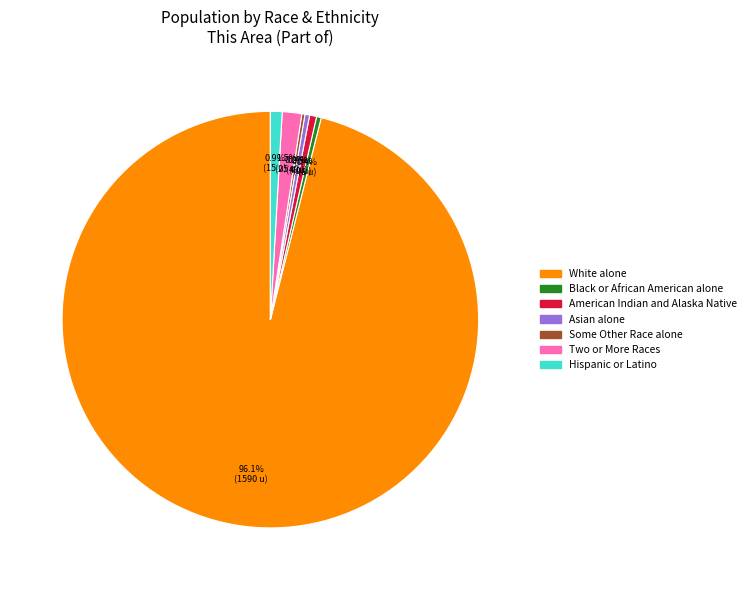

Does any single category account for the majority?

Yes